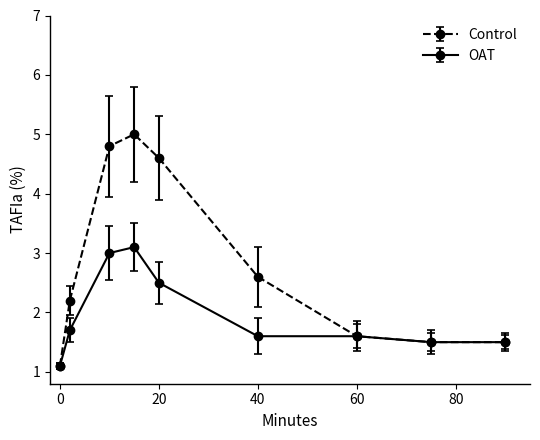

How many lines are shown in the chart?

2